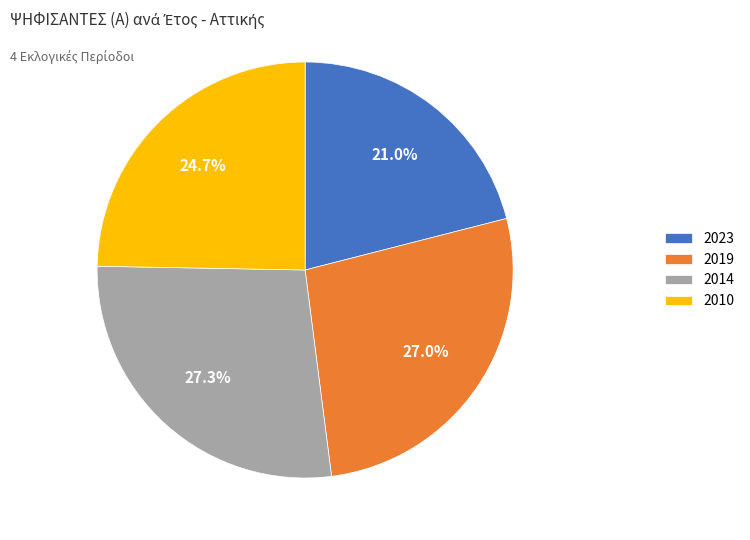

To the nearest percent, what is the average slice percentage?

25%